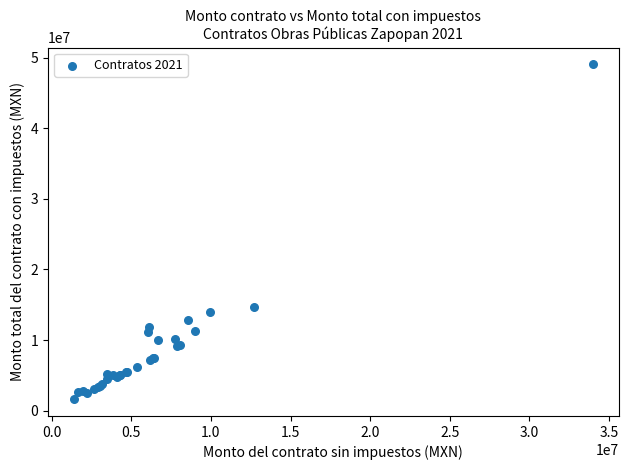

What Y value in the scatter plot is closest to 25339161?

14728063.8